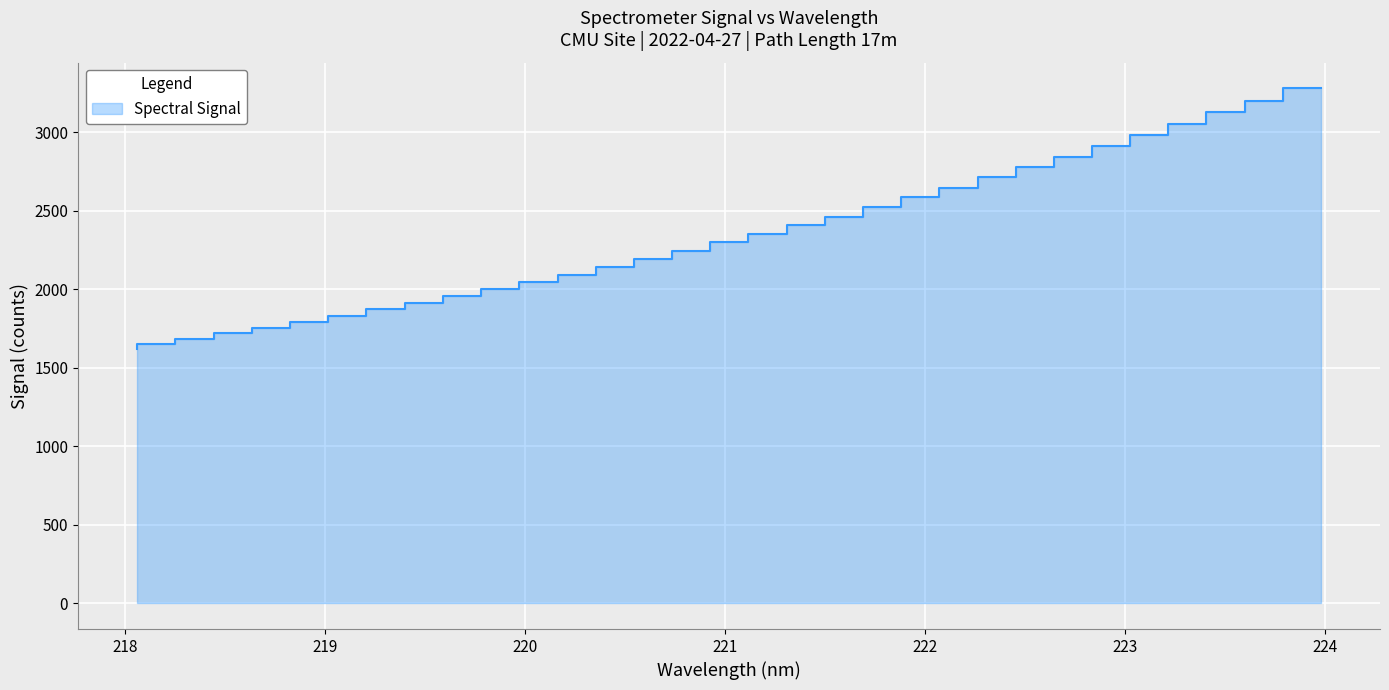

True or false: there are more than 0 points higher than both neighbors.

False